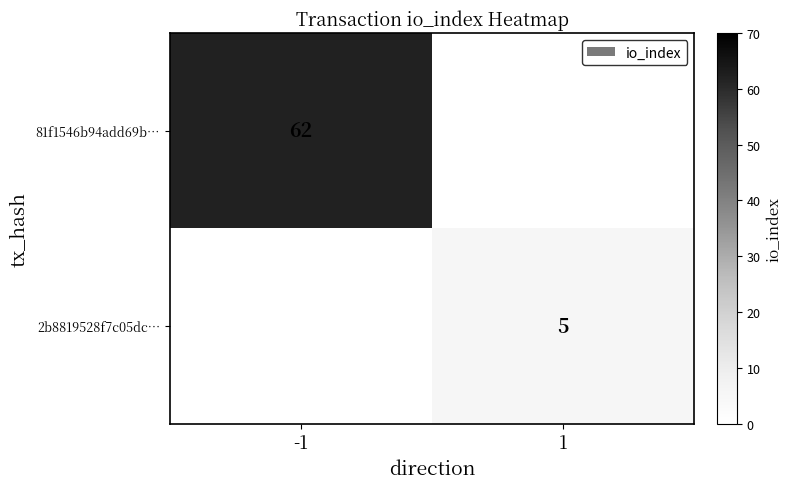

The 81f1546b94add69b… series shows 98 at -1. True or false?

False